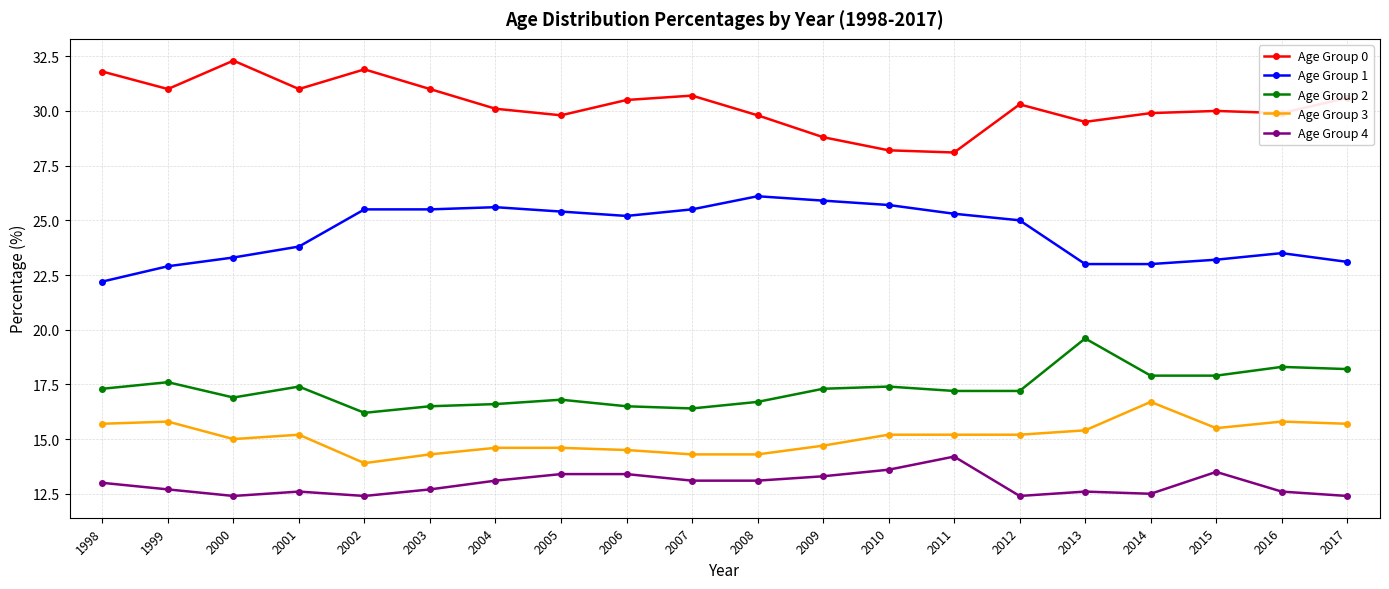

What is the smallest value displayed?

12.4